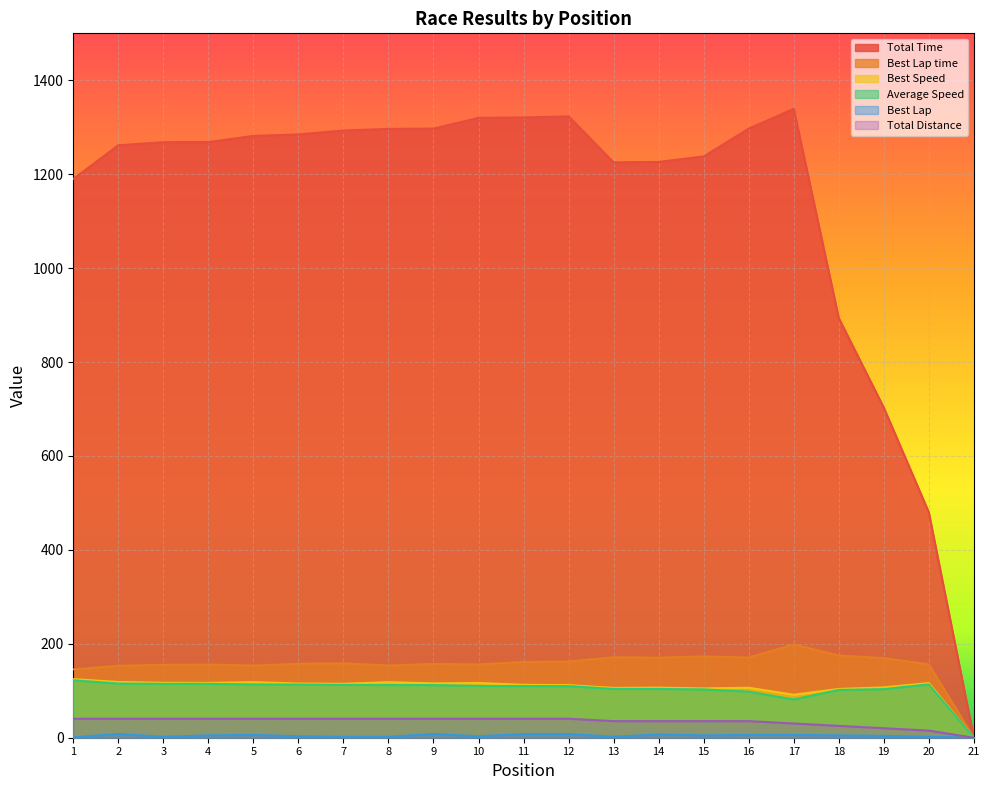

True or false: Best Lap has more than 2 interior local peaks.

True